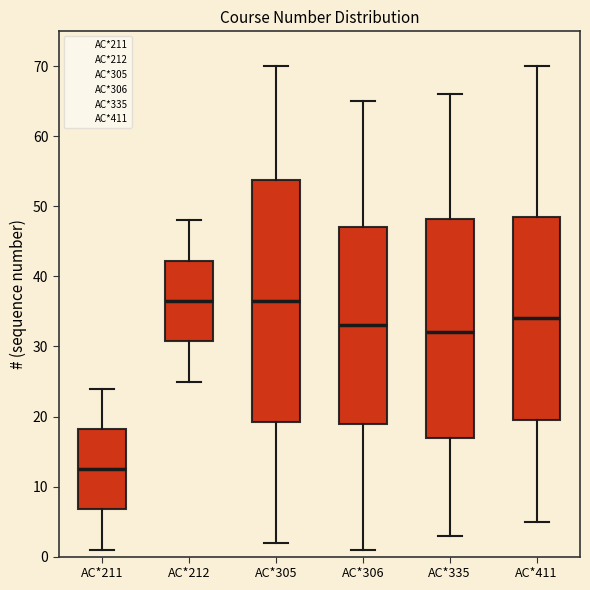

Reading left to right, transcribe this box plot: for each box, give where its median line is, the range the box spans, and where its two whiskers end, as read against the y-axis. The values are not printed on the chart, so give them approximately, as read against the axis.

AC*211: median 13, box 7 to 18, whiskers 1 to 24
AC*212: median 37, box 31 to 42, whiskers 25 to 48
AC*305: median 37, box 19 to 54, whiskers 2 to 70
AC*306: median 33, box 19 to 47, whiskers 1 to 65
AC*335: median 32, box 17 to 48, whiskers 3 to 66
AC*411: median 34, box 20 to 49, whiskers 5 to 70